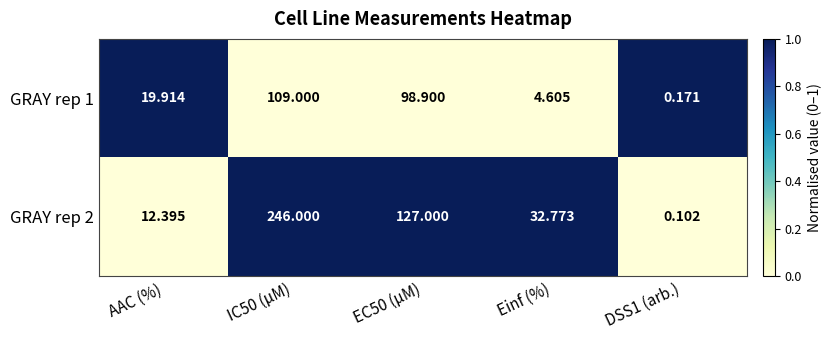

At which label does GRAY rep 1 first exceed 19?

AAC (%)